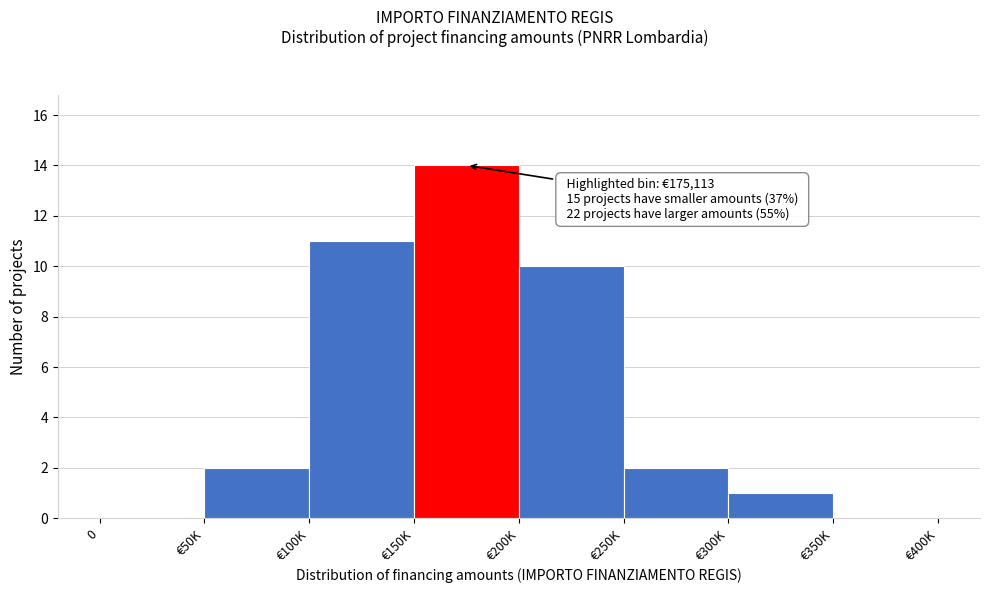

Reading left to right, what are all the values shown in this chart?

0=0	€50K=2	€100K=11	€150K=14	€200K=10	€250K=2	€300K=1	€350K=0